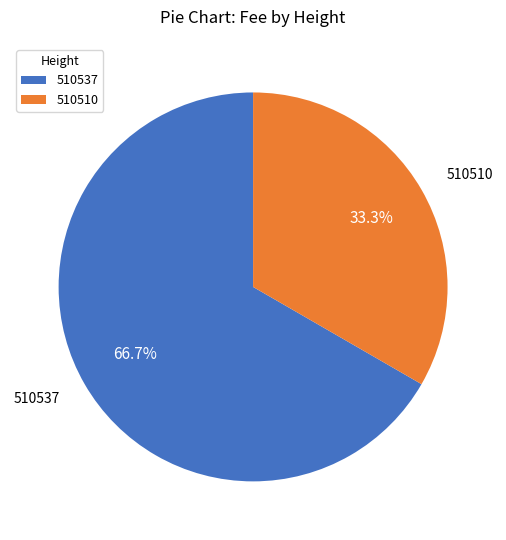

Combined, do 510537 and 510510 account for over 50%?

Yes